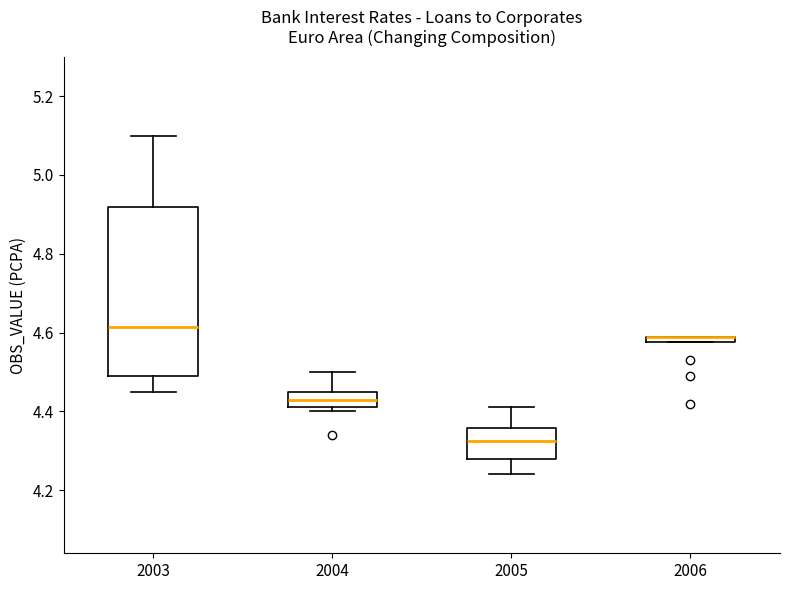

Where is the upper edge of the box at x = 2003 on the y-axis? The values are not printed on the chart, so give them approximately, as read against the axis.

4.92